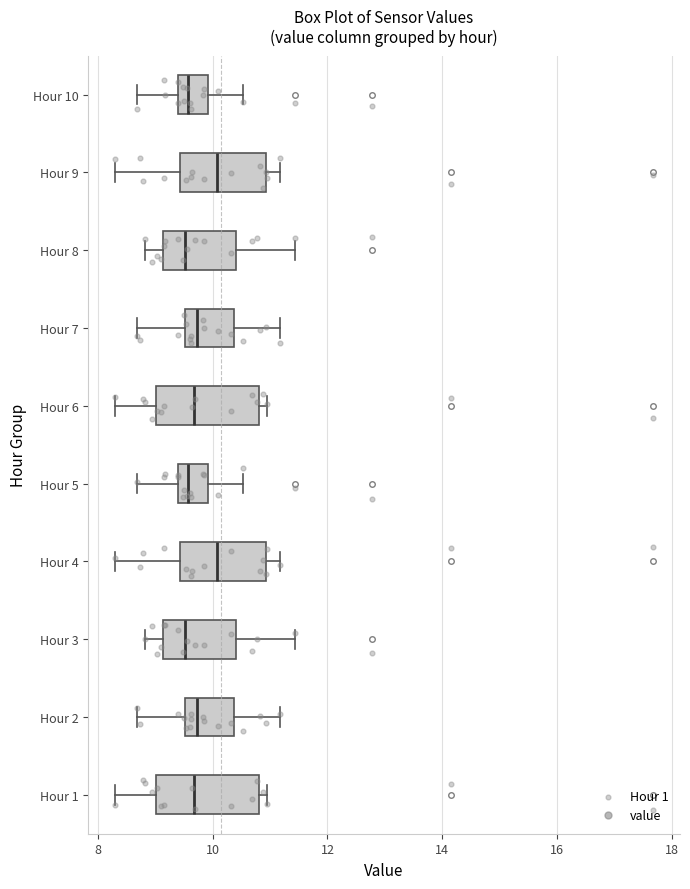

Reading bottom to top, read every box against the x-axis: the position of its median line, the range the box covers, and the ends of its whiskers. The values are not printed on the chart, so give them approximately, as read against the axis.

Hour 1: median 9.6, box 9.0 to 10.8, whiskers 8.4 to 11.0
Hour 2: median 9.8, box 9.6 to 10.4, whiskers 8.6 to 11.2
Hour 3: median 9.6, box 9.2 to 10.4, whiskers 8.8 to 11.4
Hour 4: median 10.0, box 9.4 to 11.0, whiskers 8.4 to 11.2
Hour 5: median 9.6, box 9.4 to 10.0, whiskers 8.6 to 10.6
Hour 6: median 9.6, box 9.0 to 10.8, whiskers 8.4 to 11.0
Hour 7: median 9.8, box 9.6 to 10.4, whiskers 8.6 to 11.2
Hour 8: median 9.6, box 9.2 to 10.4, whiskers 8.8 to 11.4
Hour 9: median 10.0, box 9.4 to 11.0, whiskers 8.4 to 11.2
Hour 10: median 9.6, box 9.4 to 10.0, whiskers 8.6 to 10.6